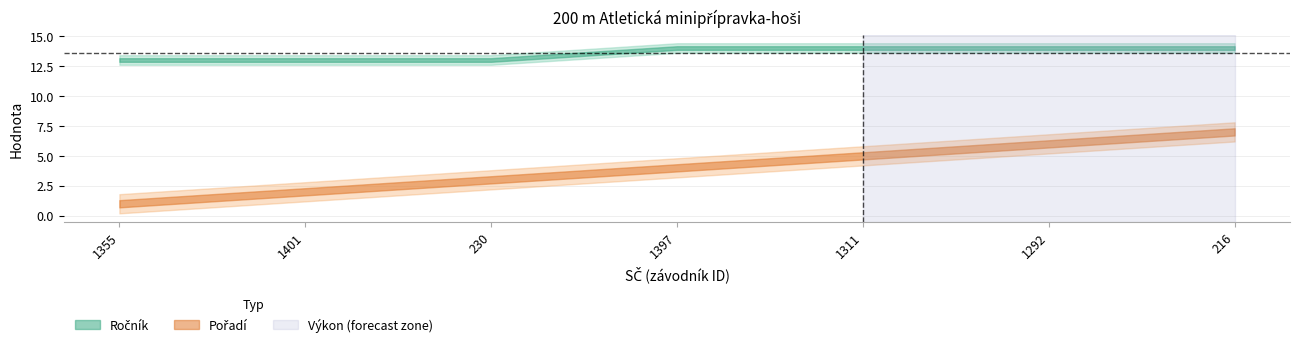

True or false: Pořadí and Ročník cross at least once.

False